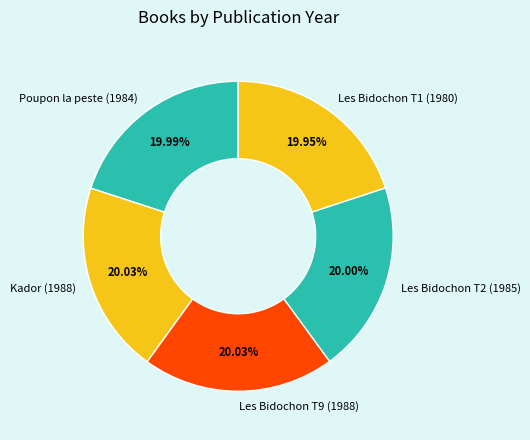

Approximately how many times larger is the value at Kador (1988) compared to Les Bidochon T1 (1980)?

1.0